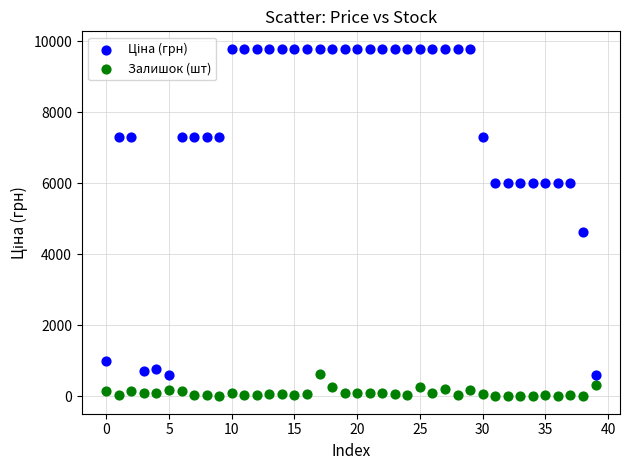

Which series reaches the minimum Y coordinate?

Залишок (шт)